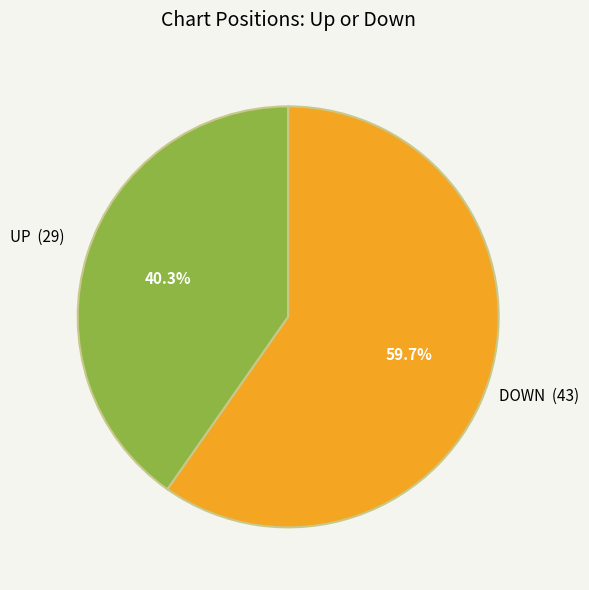

Is there a majority slice in this chart?

Yes